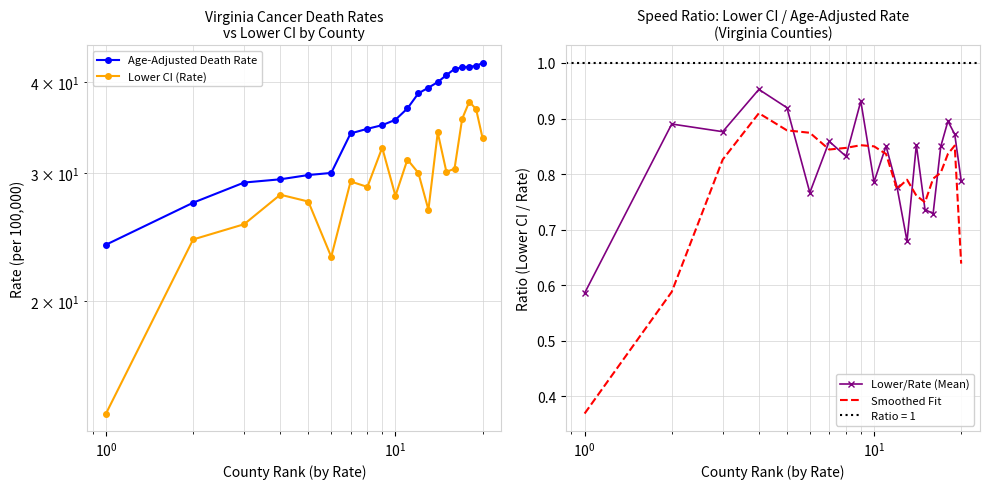

Which series has the largest total across all categories?

Age-Adjusted Death Rate